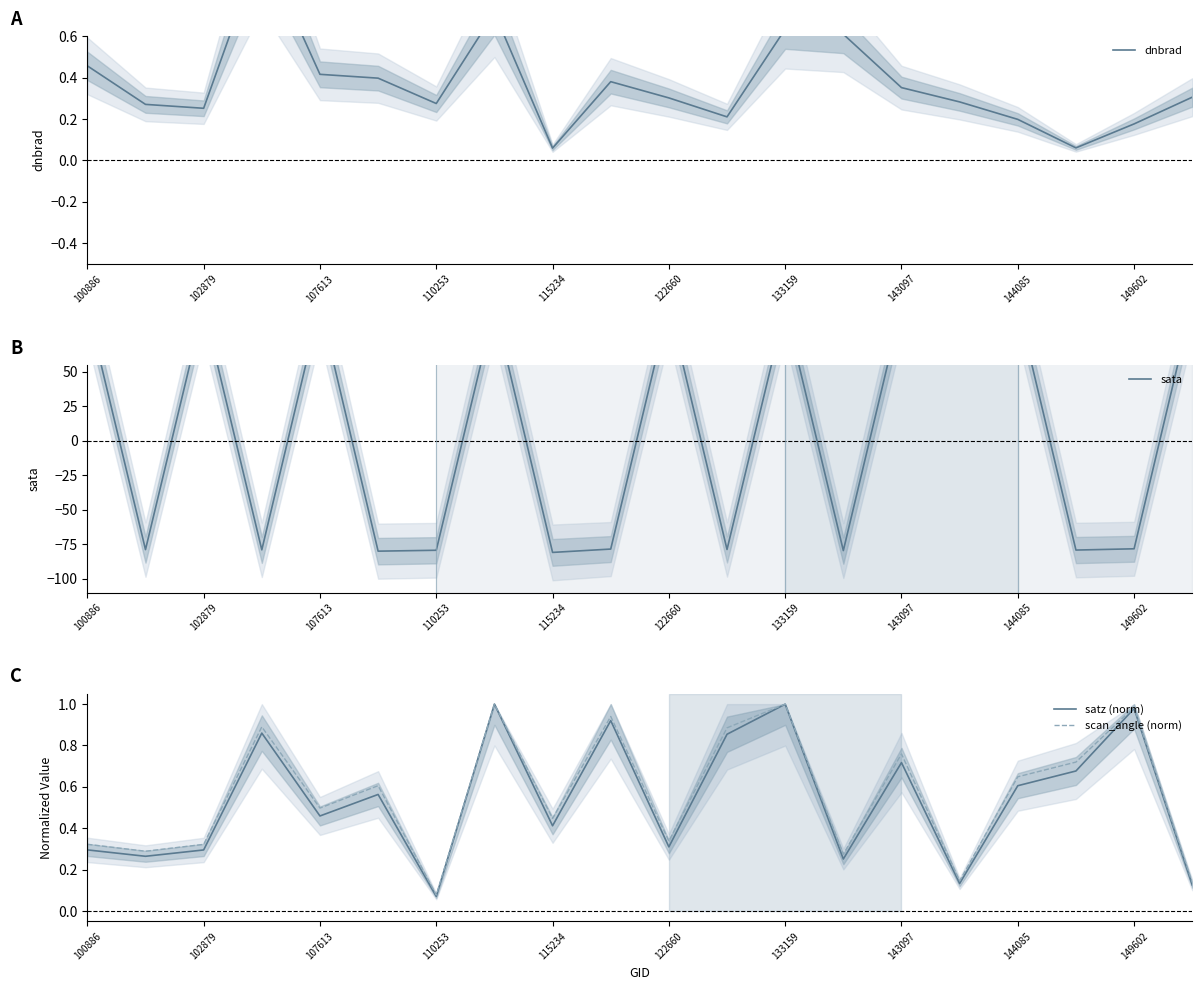

Reading right to left, extract all data points from this chart.

dnbrad: 0.3	0.2	0.1	0.2	0.3	0.4	0.6	0.6	0.2	0.3	0.4	0.1	0.7	0.3	0.4	0.4	1.0	0.3	0.3	0.5
sata: 99.6	-78.2	-79.2	98.1	97.5	97.4	-79.5	96.6	-78.7	98.2	-78.4	-80.9	96.8	-79.3	-80.0	98.5	-79.0	97.0	-78.8	96.8
satz (norm): 0.1	1.0	0.7	0.6	0.1	0.7	0.3	1.0	0.9	0.3	0.9	0.4	1.0	0.1	0.6	0.5	0.9	0.3	0.3	0.3
scan_angle (norm): 0.1	1.0	0.7	0.6	0.1	0.8	0.3	1.0	0.9	0.3	0.9	0.4	1.0	0.1	0.6	0.5	0.9	0.3	0.3	0.3